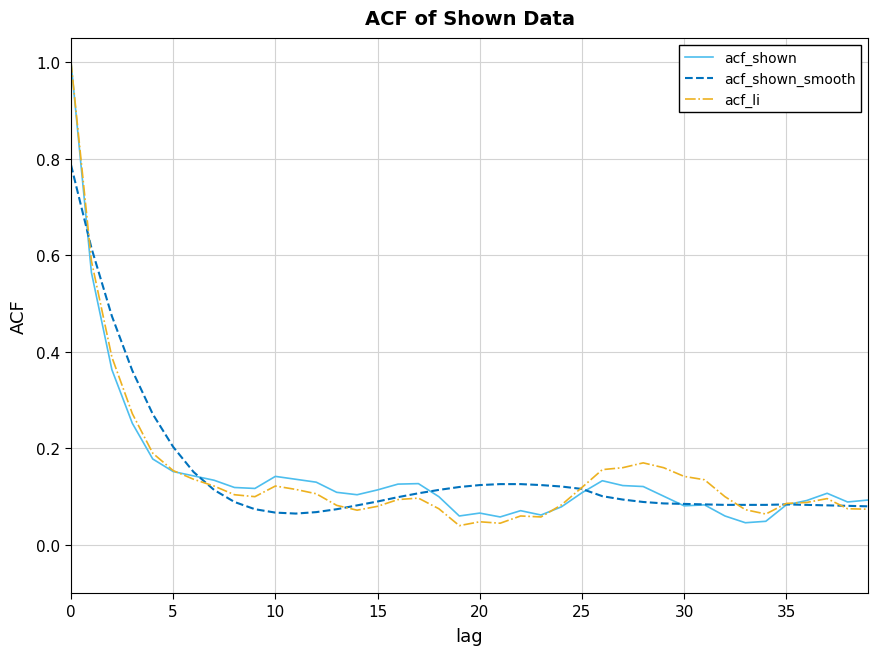

List the series in order of their overall mean, lowest first.

acf_shown, acf_li, acf_shown_smooth